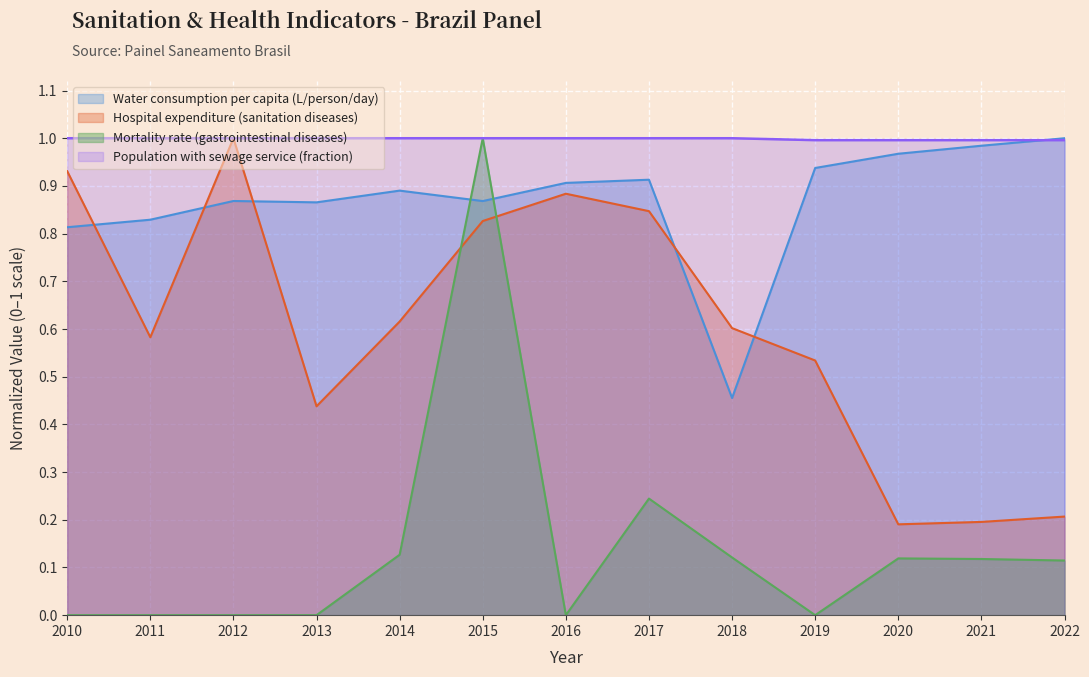

True or false: Population with sewage service has more than 1 points higher than both neighbors.

False